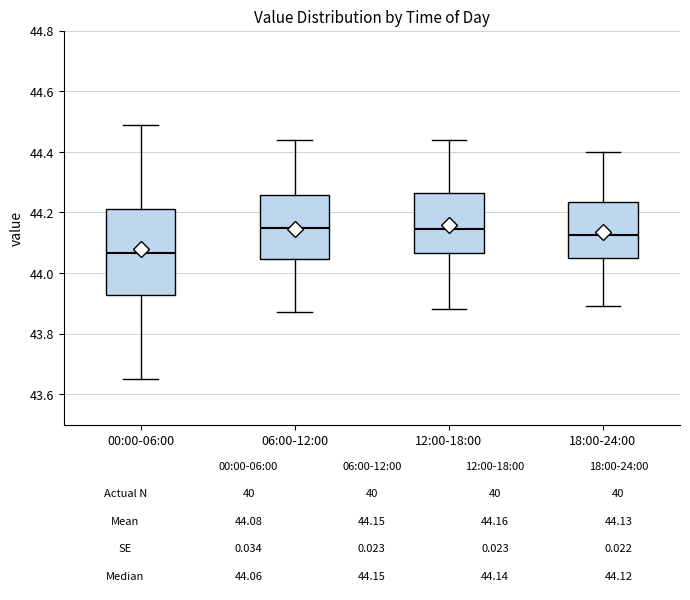

Which box is the tallest, from its lower edge to its upper edge?

00:00-06:00